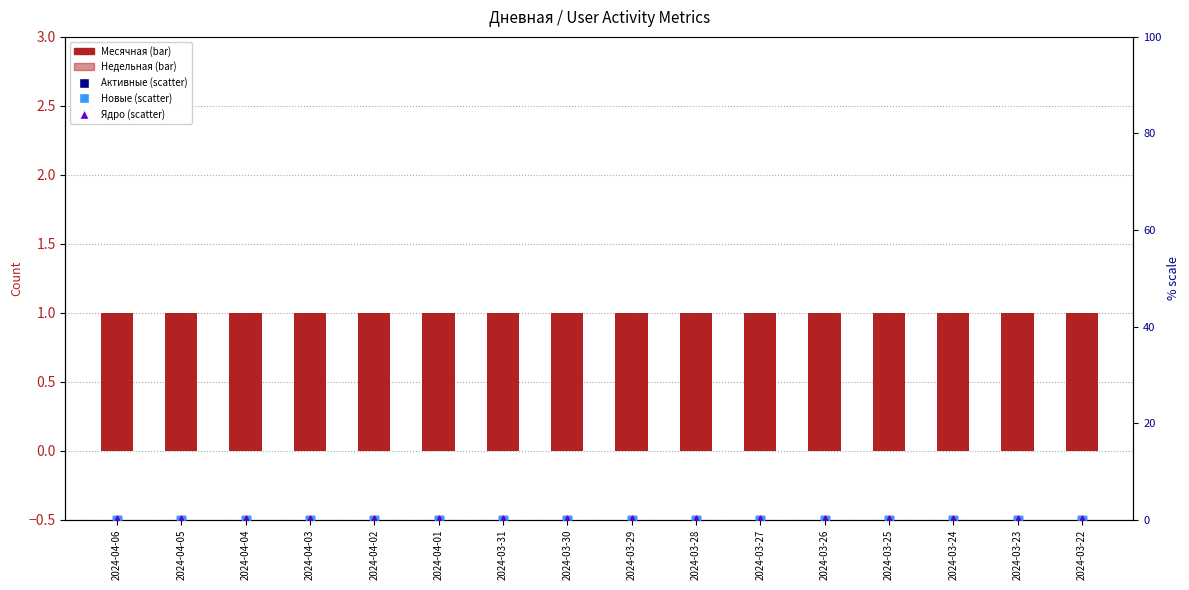

Which series has the largest total across all categories?

Месячная